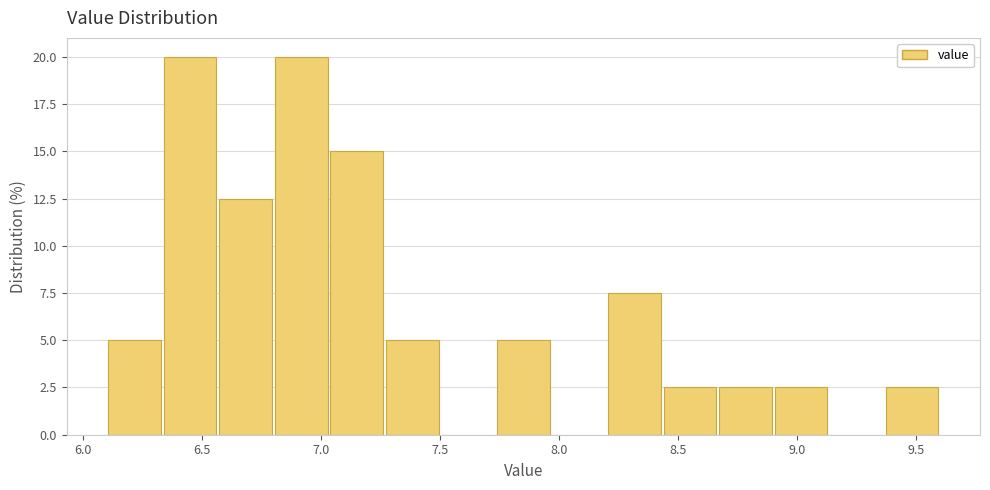

Reading left to right, transcribe this chart: for each bar, give the range it covers on the x-axis and its height. Neither the bar edges nor the heights are printed on the chart, so give them approximately, as read against the axes.

6.10 to 6.35: 5.0
6.35 to 6.55: 20.0
6.55 to 6.80: 12.5
6.80 to 7.05: 20.0
7.05 to 7.25: 15.0
7.25 to 7.50: 5.0
7.50 to 7.75: 0
7.75 to 7.95: 5.0
7.95 to 8.20: 0
8.20 to 8.45: 7.5
8.45 to 8.65: 2.5
8.65 to 8.90: 2.5
8.90 to 9.15: 2.5
9.15 to 9.35: 0
9.35 to 9.60: 2.5